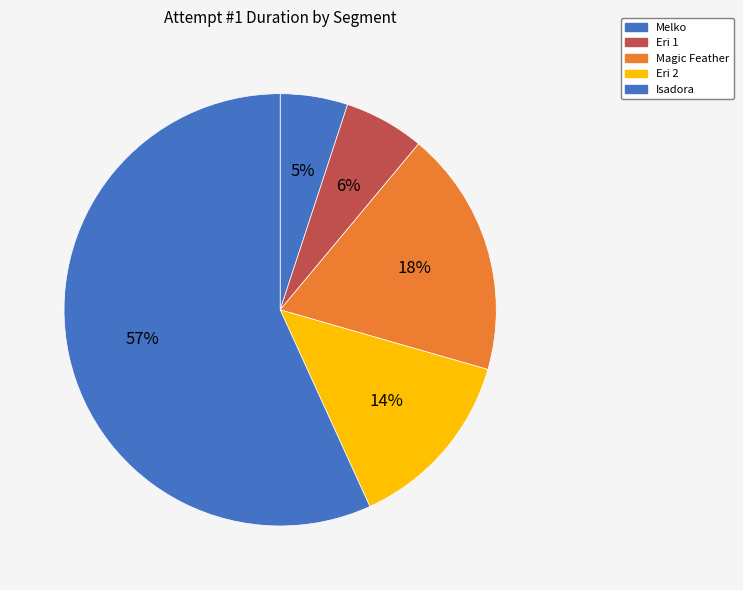

What portion of the pie excludes Melko?

94.9%